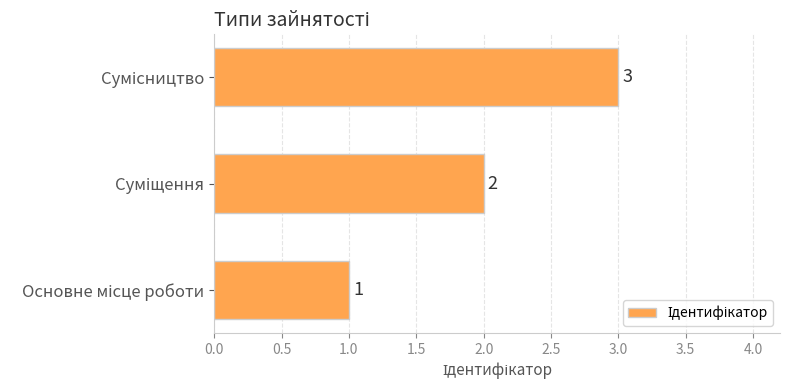

What is the sum of all values?

6